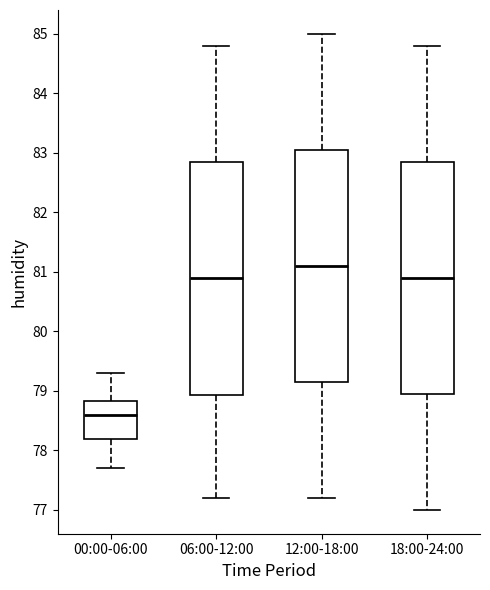

Reading left to right, read every box against the y-axis: the position of its median line, the range the box covers, and the ends of its whiskers. The values are not printed on the chart, so give them approximately, as read against the axis.

00:00-06:00: median 78.6, box 78.2 to 78.8, whiskers 77.7 to 79.3
06:00-12:00: median 80.9, box 78.9 to 82.9, whiskers 77.2 to 84.8
12:00-18:00: median 81.1, box 79.2 to 83.1, whiskers 77.2 to 85.0
18:00-24:00: median 80.9, box 79.0 to 82.9, whiskers 77.0 to 84.8